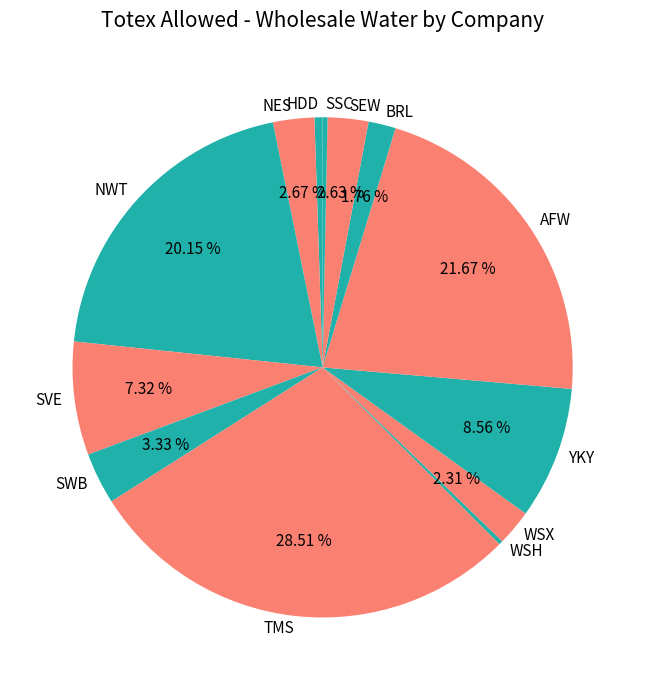

To the nearest percent, what portion does SVE represent?

7%